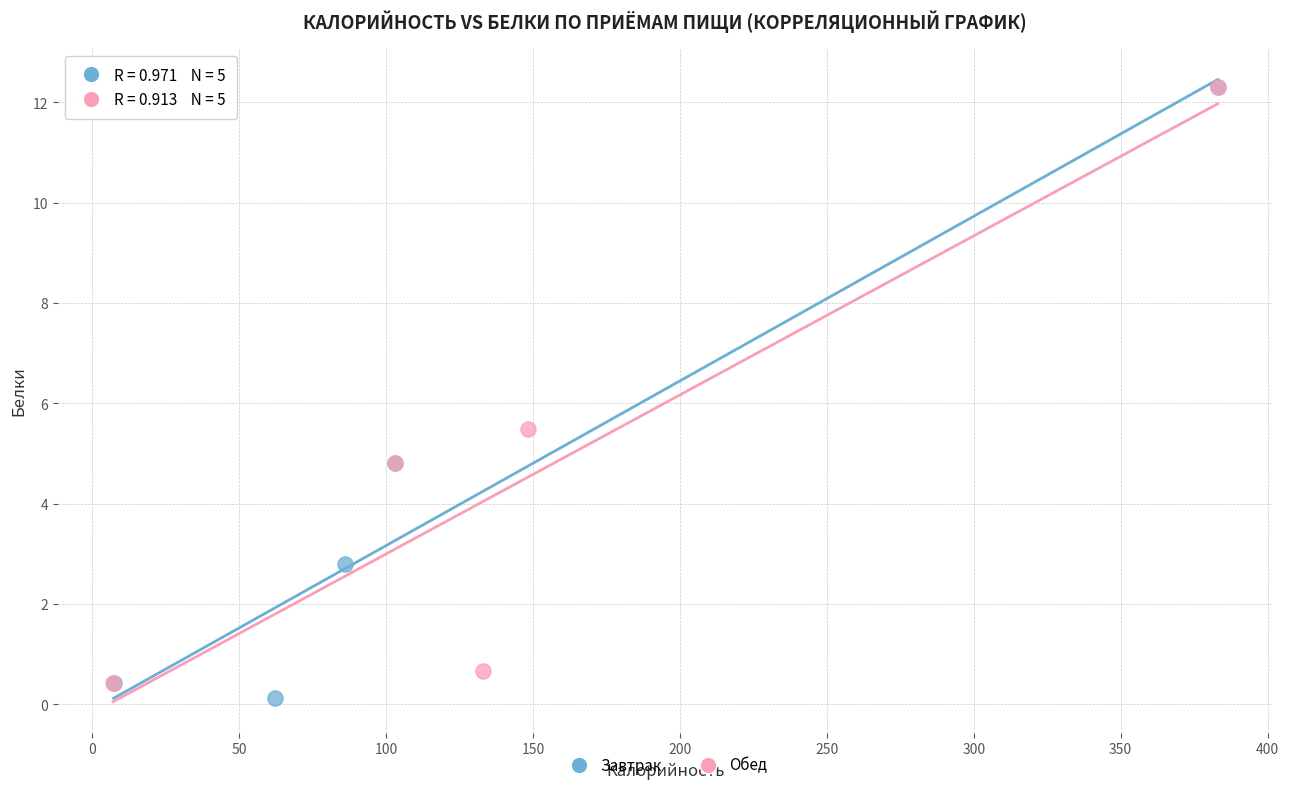

Which series has the largest Y range (max minus min)?

Завтрак